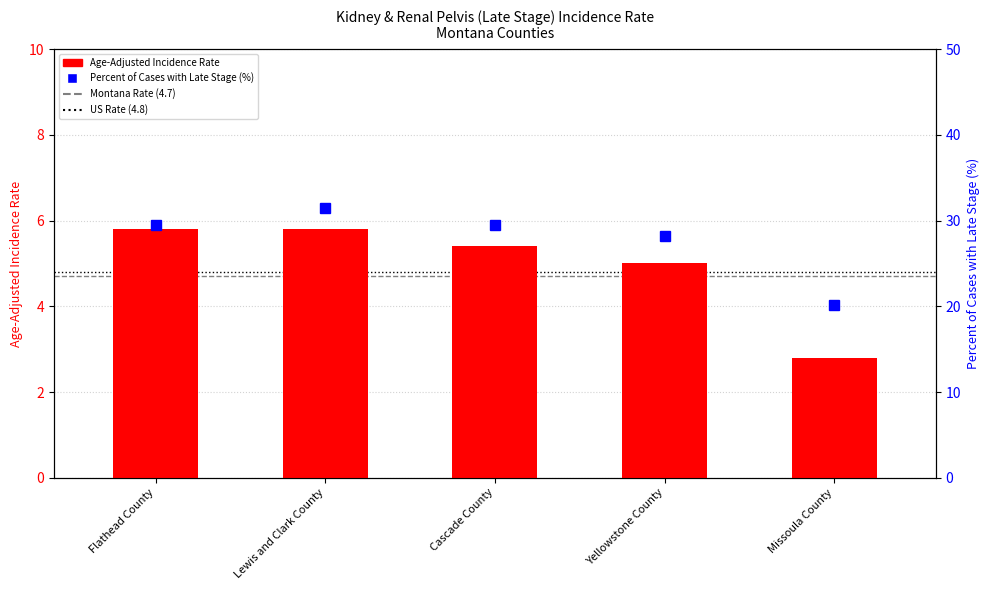

Reading right to left, transcribe all the data shown in this chart.

Age-Adjusted Incidence Rate: Missoula County=2.8	Yellowstone County=5.0	Cascade County=5.4	Lewis and Clark County=5.8	Flathead County=5.8
Percent of Cases with Late Stage: Missoula County=20.2	Yellowstone County=28.2	Cascade County=29.5	Lewis and Clark County=31.5	Flathead County=29.5